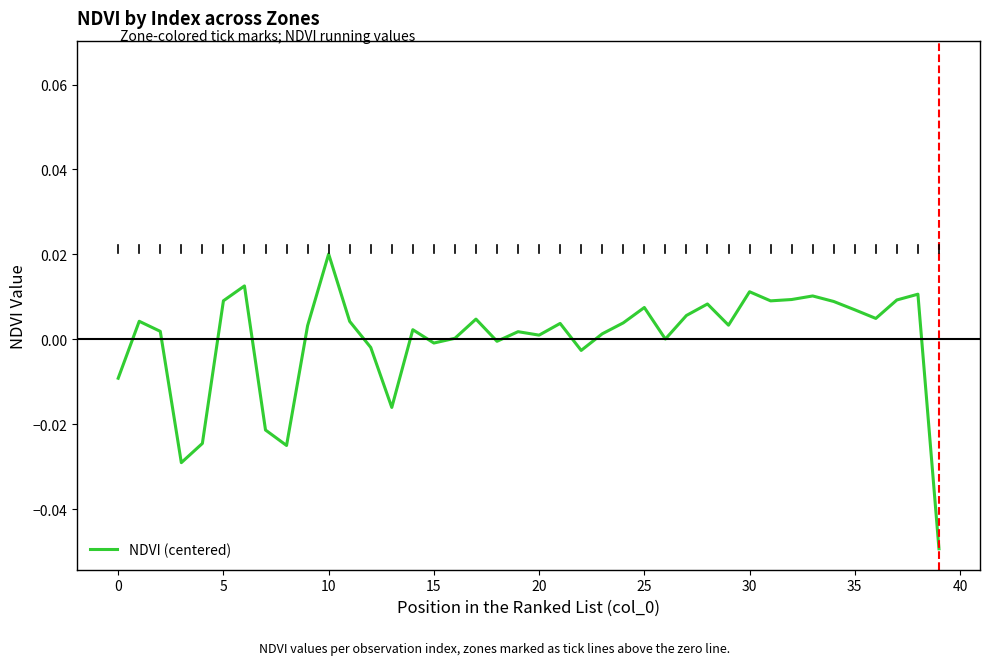

How many categories are shown in the chart?

40